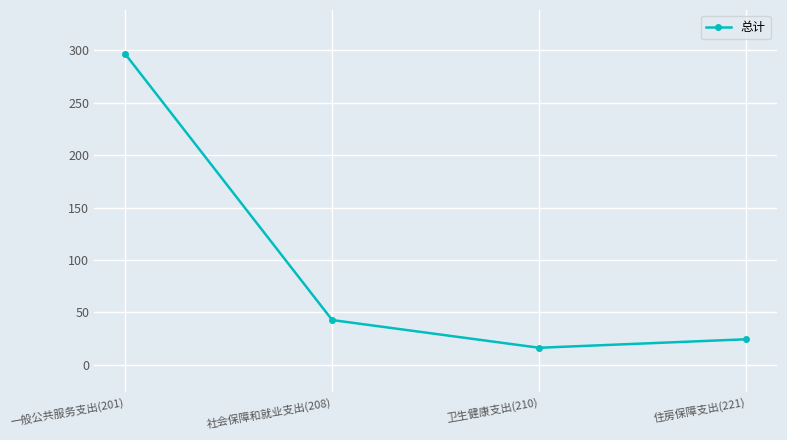

What is the label of the 2nd point from the right?

卫生健康支出(210)